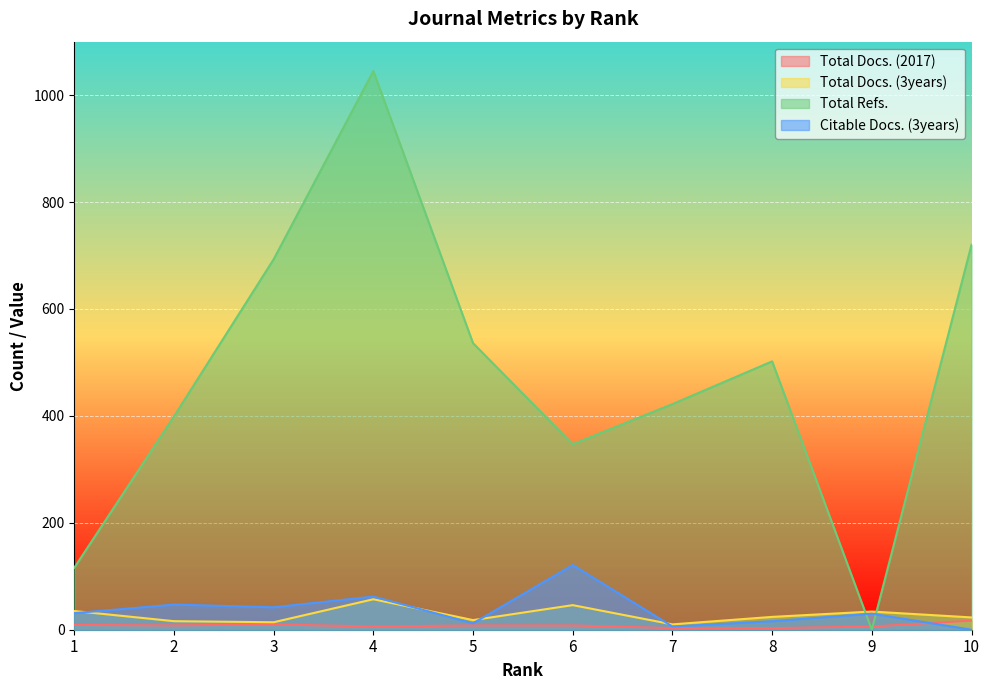

Between which two adjacent categories do Total Refs. and Total Docs. (3years) first intersect?

8 and 9